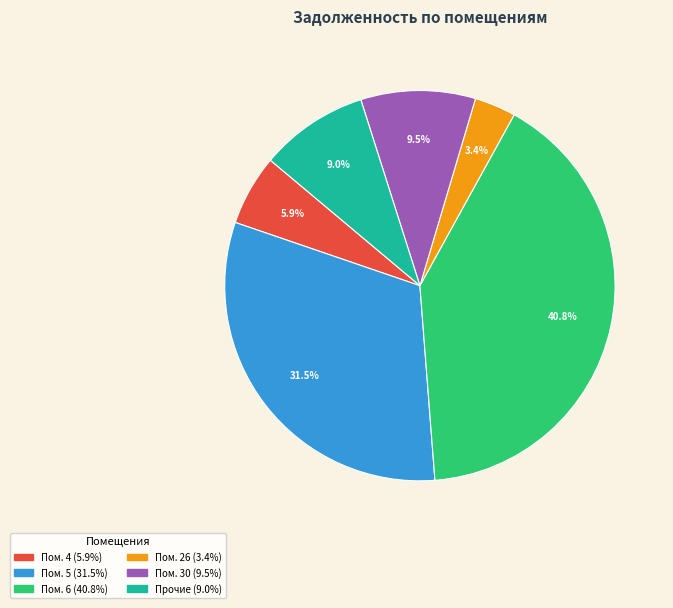

How many segments does this pie chart have?

6